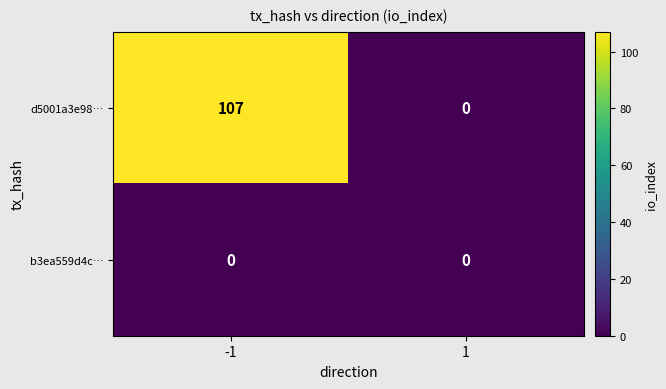

List the series in order of their overall mean, lowest first.

b3ea559d4c…, d5001a3e98…